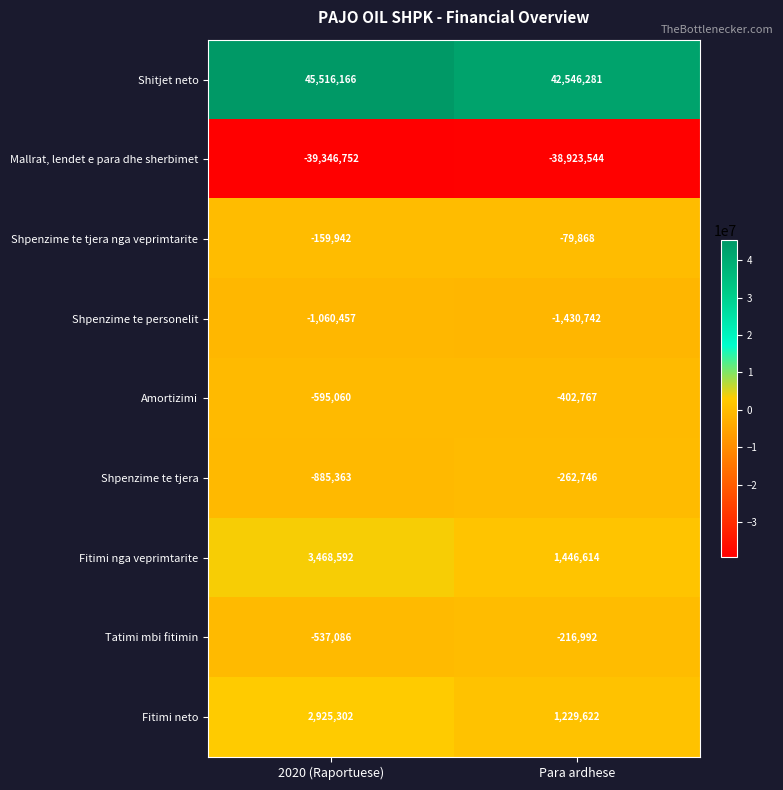

Which series changed the most between 2020 (Raportuese) and Para ardhese?

Shitjet neto